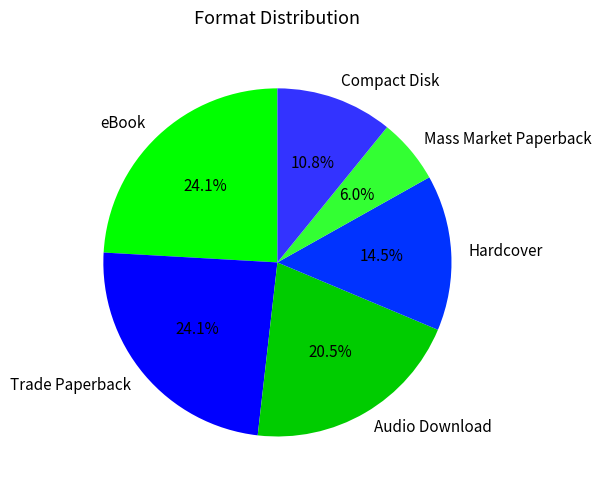

Is there a majority slice in this chart?

No